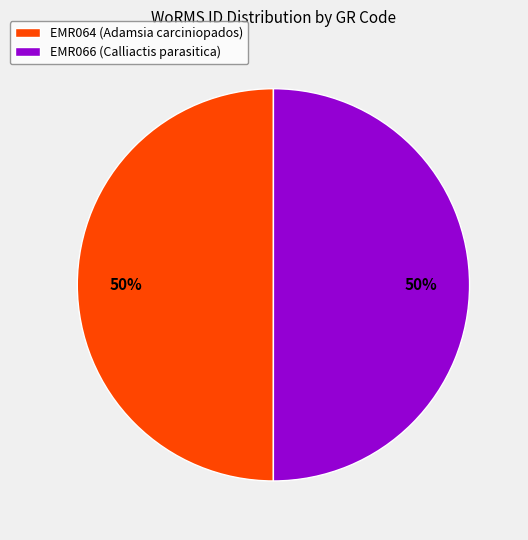

Is it true that EMR066 (Calliactis parasitica) is 50% of the pie?

True